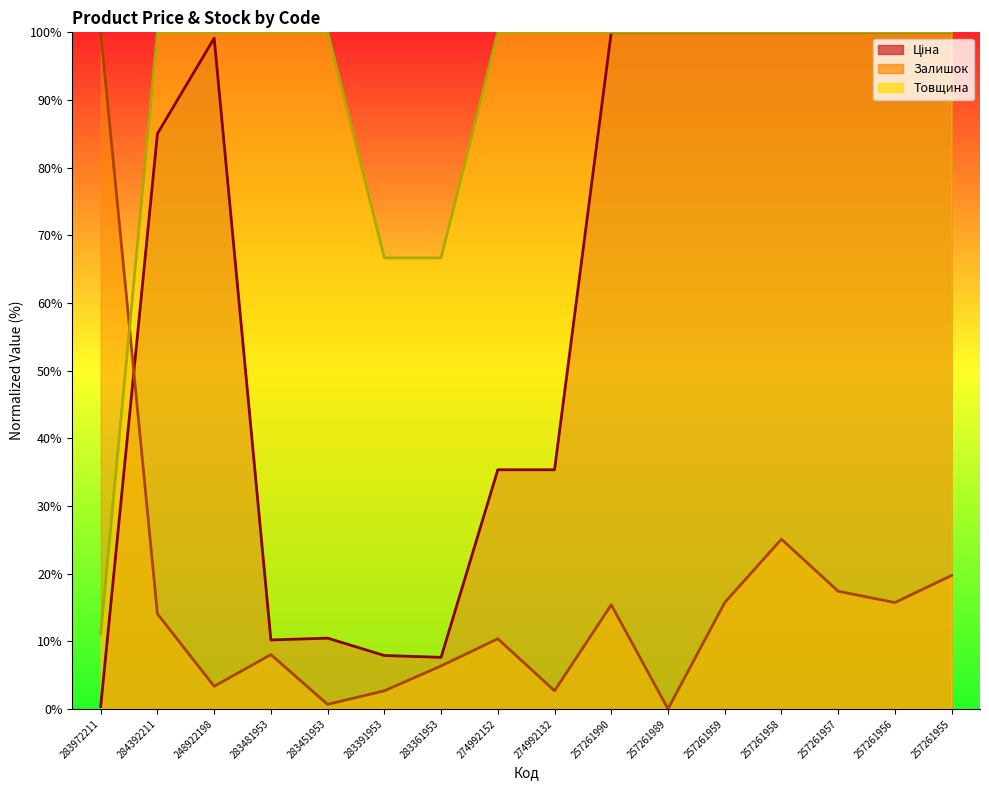

Between 284392211 and 283481953, which is larger?

284392211